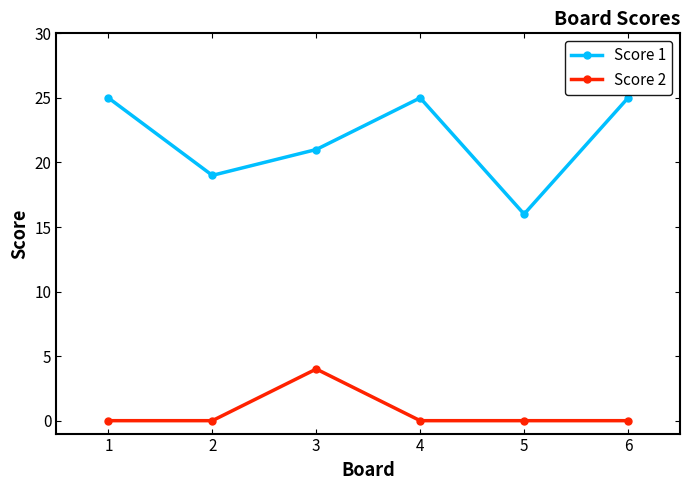

Rank the series by their average value, from lowest to highest.

Score 2, Score 1